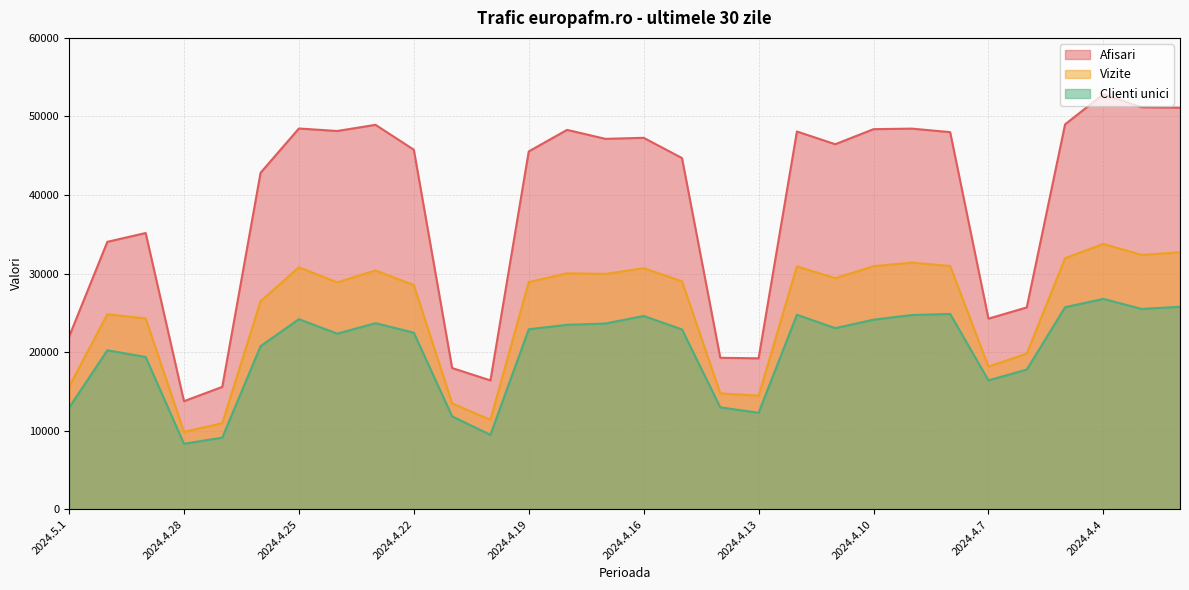

What position from the right is 2024.4.8?

7